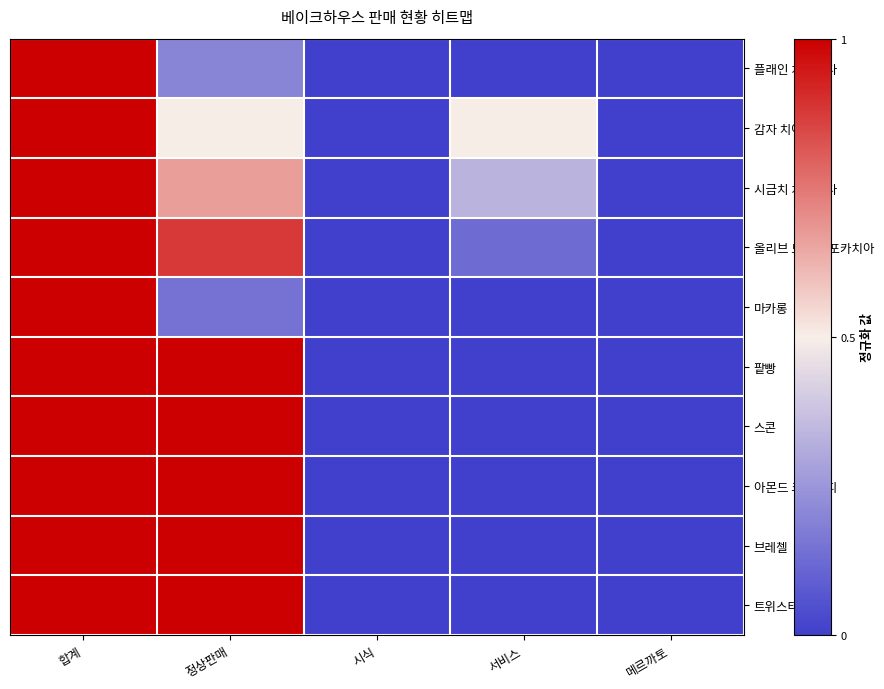

Which label corresponds to the largest value in the chart?

합계